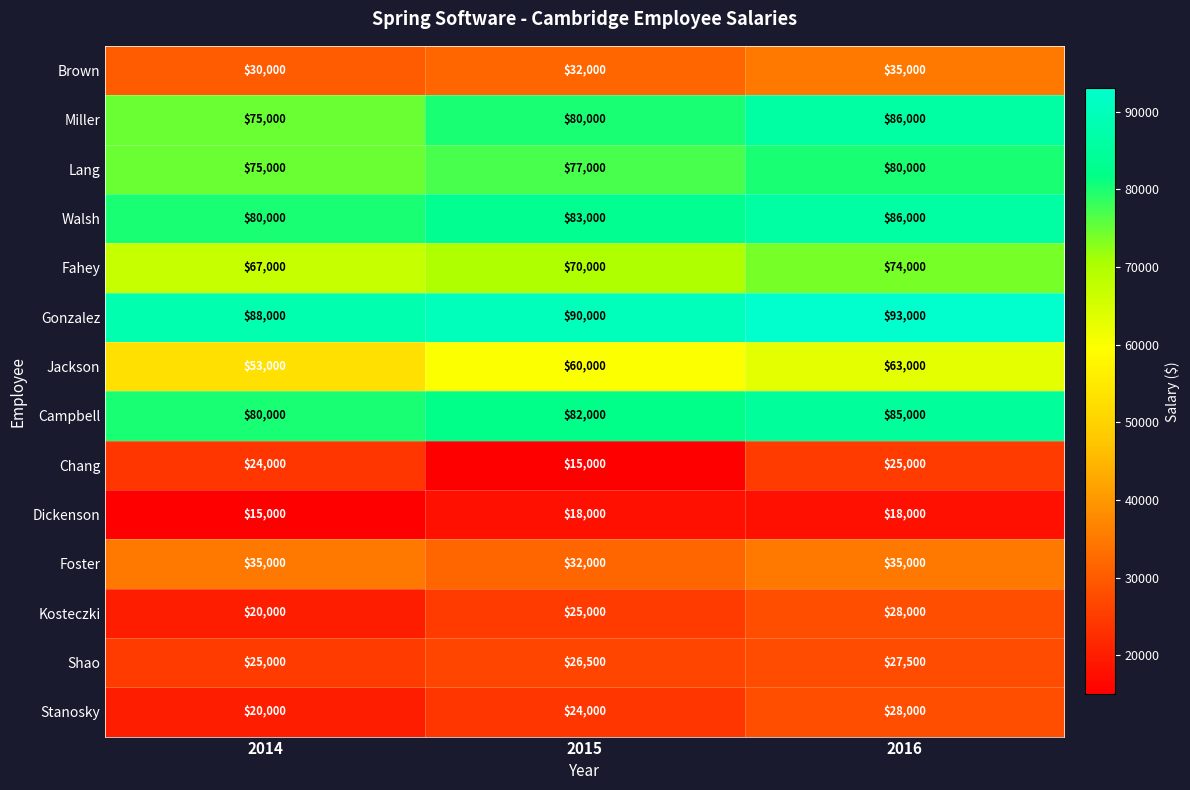

Which series has the largest range (max minus min)?

Miller